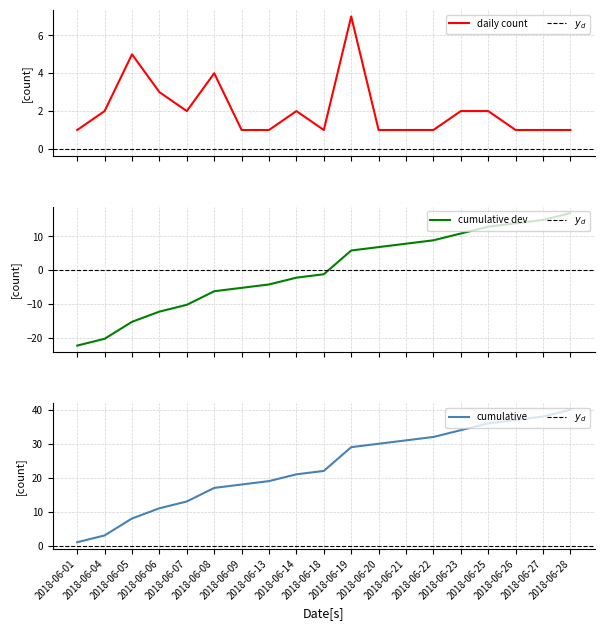

The value of daily_count at 2018-06-07 is 2.0. True or false?

True